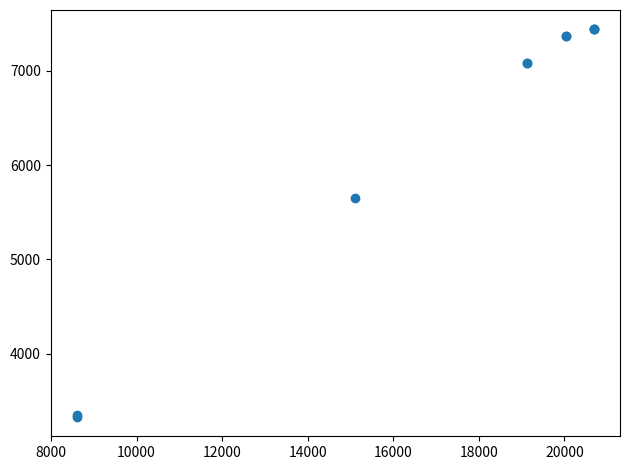

What Y value in the scatter plot is closest to 5383?

5651